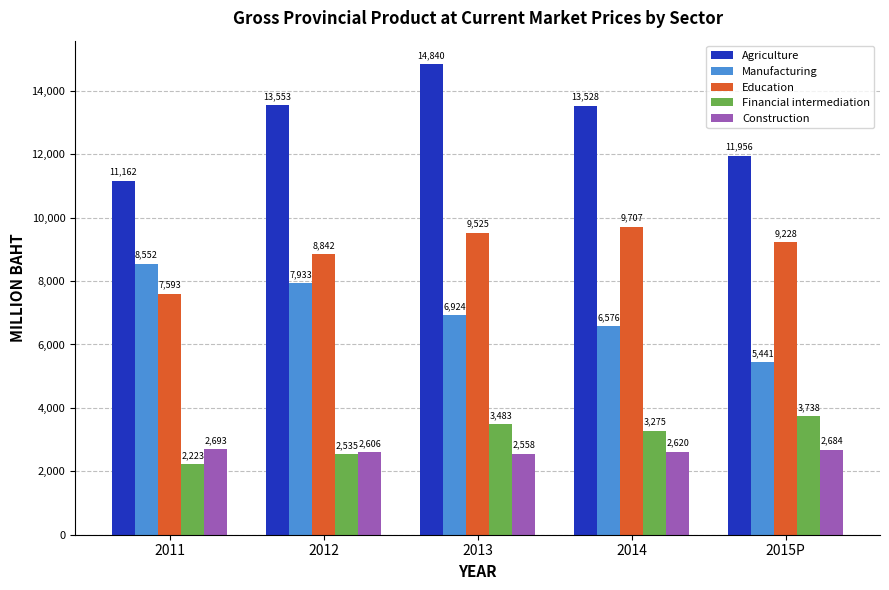

At which category is the sum across all series the highest?

2013